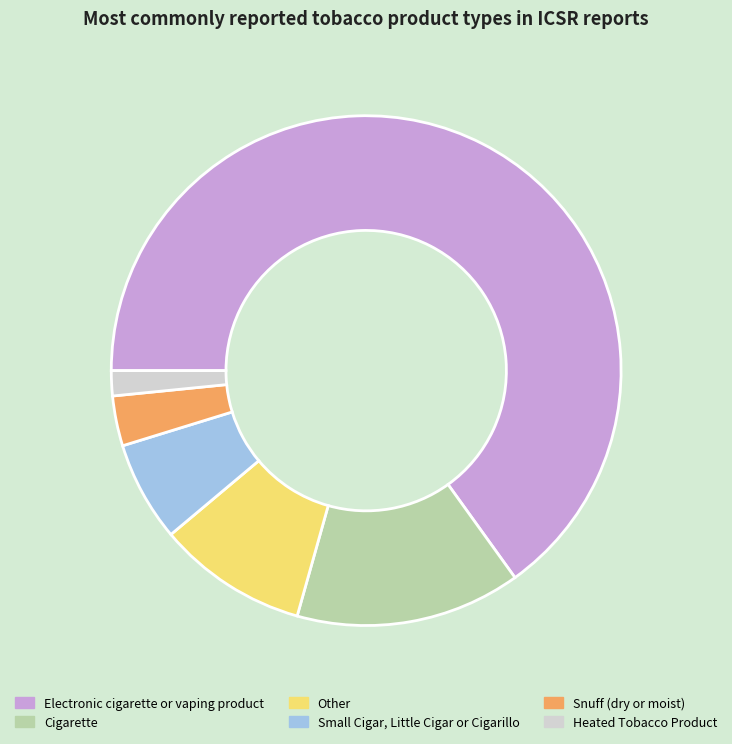

Do Other and Cigarette together represent more than half of the pie?

No